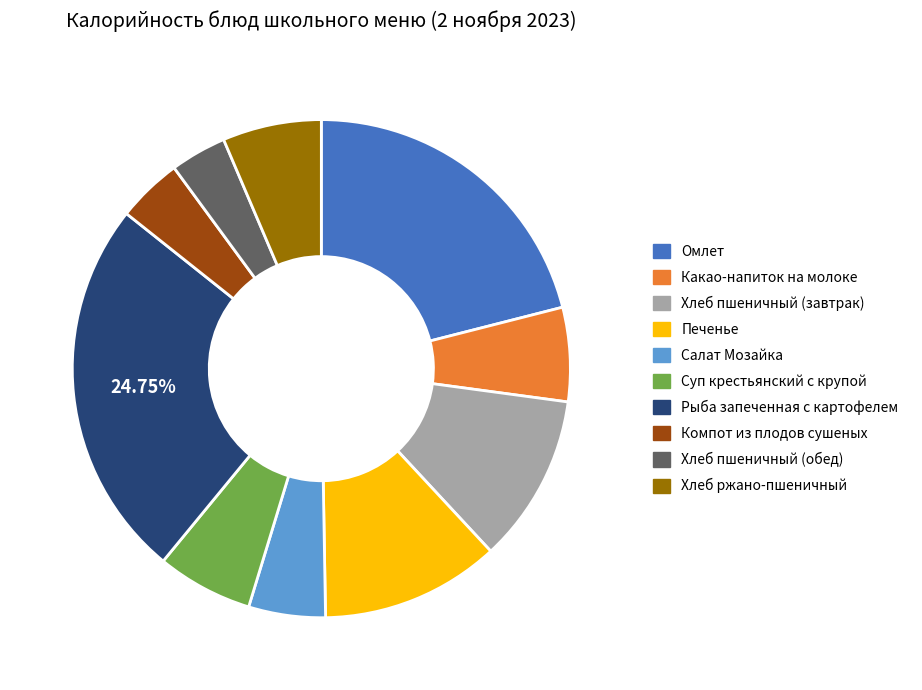

To the nearest percent, what is the combined percentage of Хлеб ржано-пшеничный and Компот из плодов сушеных?

11%